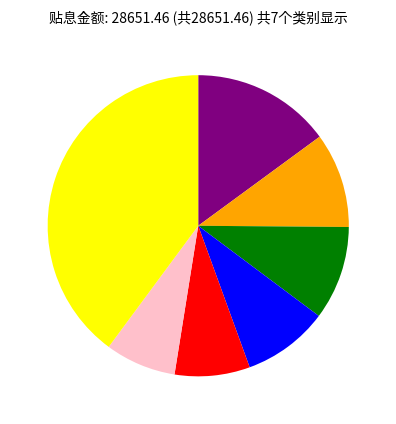

Is there a majority slice in this chart?

No